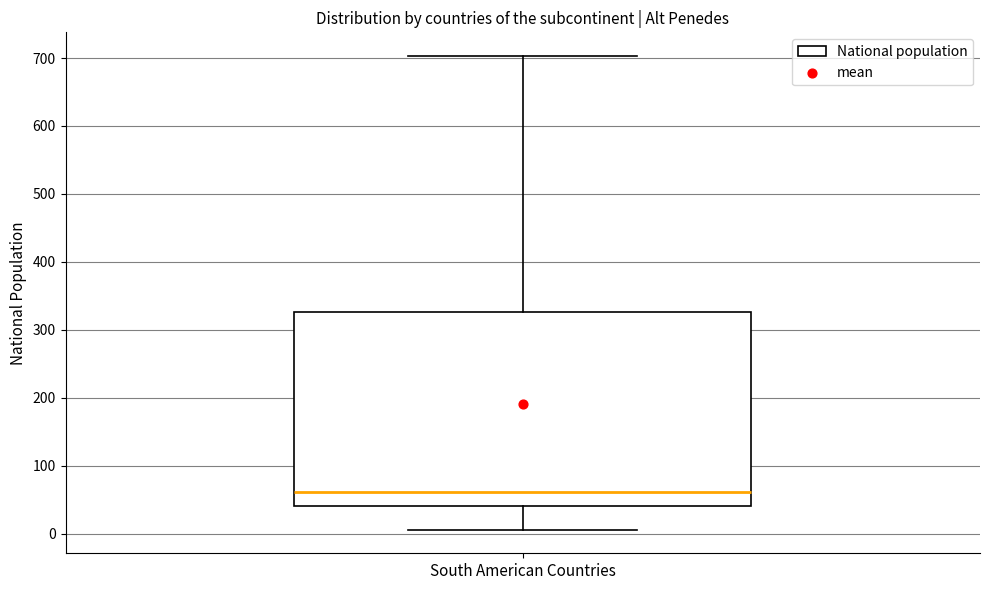

Transcribe this box plot: give where the median line is, the range the box spans, and where the two whiskers end, as read against the y-axis. The values are not printed on the chart, so give them approximately, as read against the axis.

median 60, box 40 to 330, whiskers 10 to 700